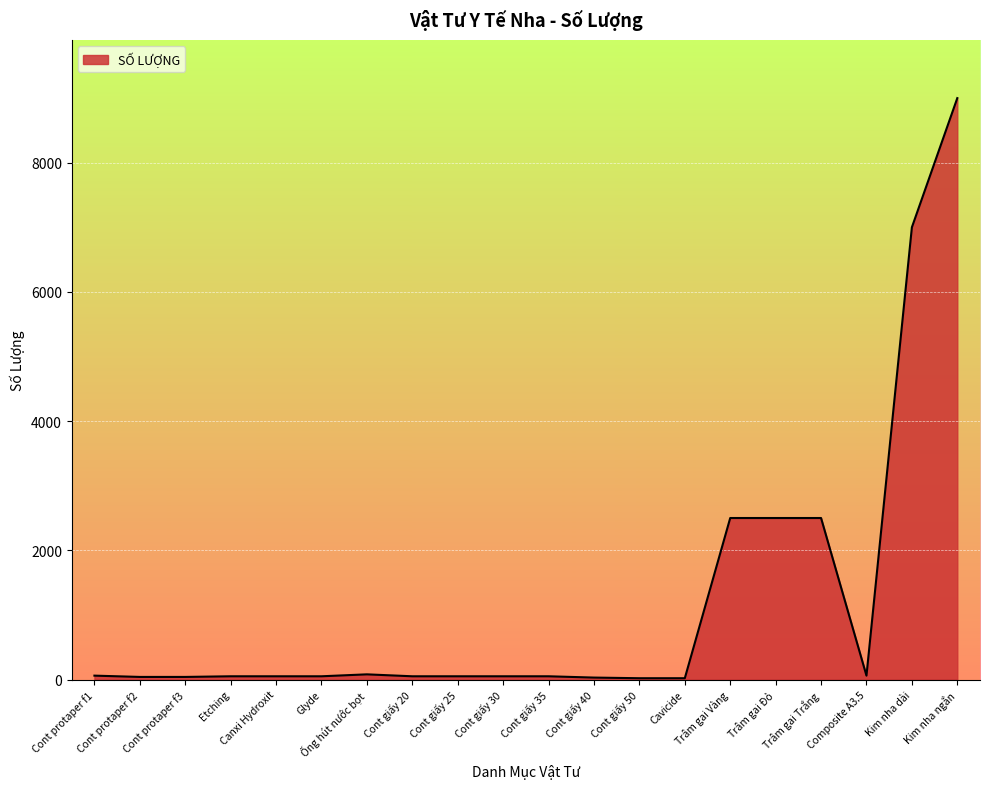

What is the greatest value displayed?

9000